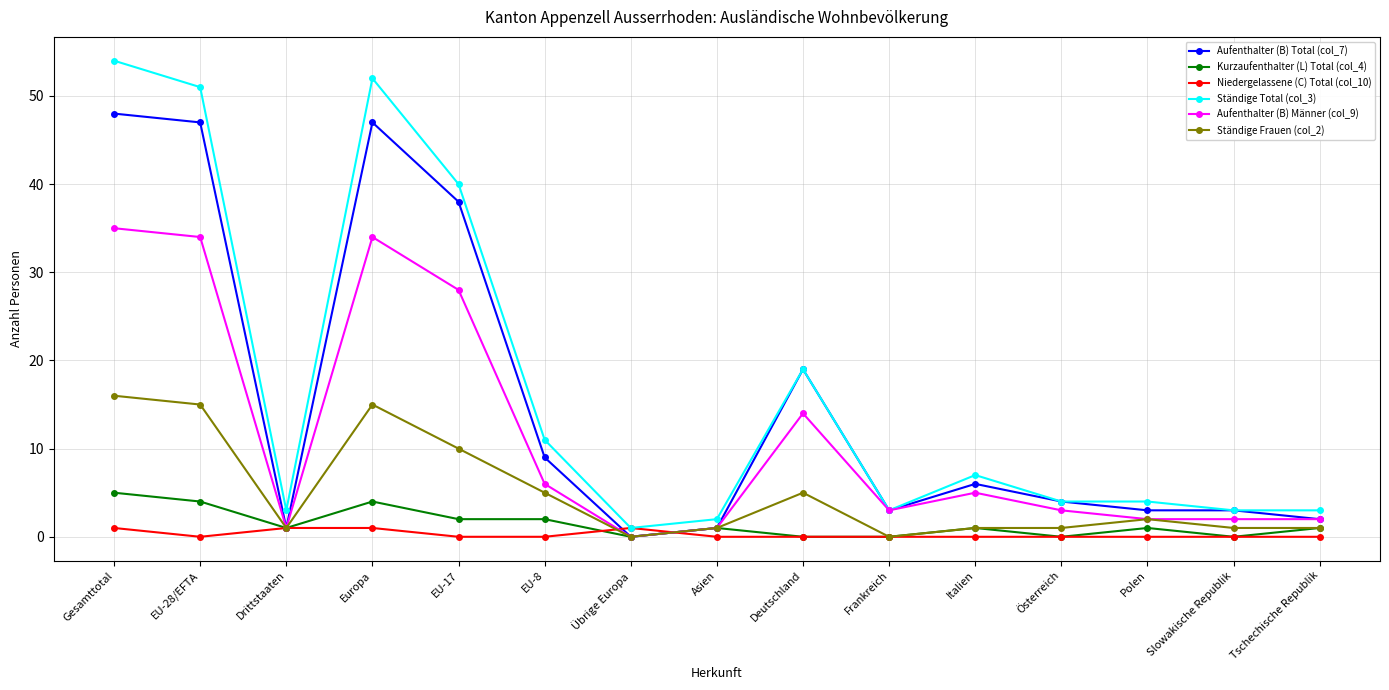

What are all the series names shown in the legend?

Aufenthalter (B) Total (col_7), Kurzaufenthalter (L) Total (col_4), Niedergelassene (C) Total (col_10), Ständige Total (col_3), Aufenthalter (B) Männer (col_9), Ständige Frauen (col_2)